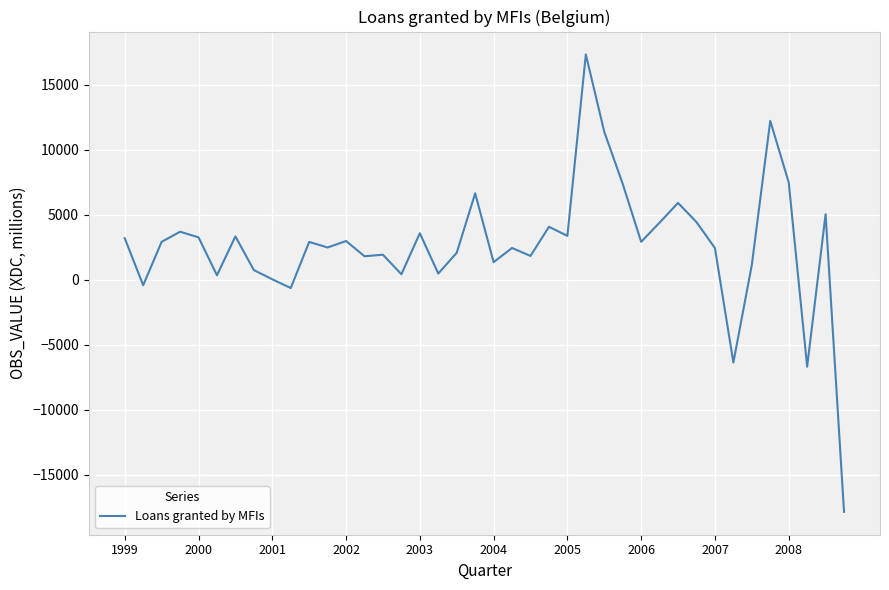

What is the maximum value shown in the chart?

17341.7